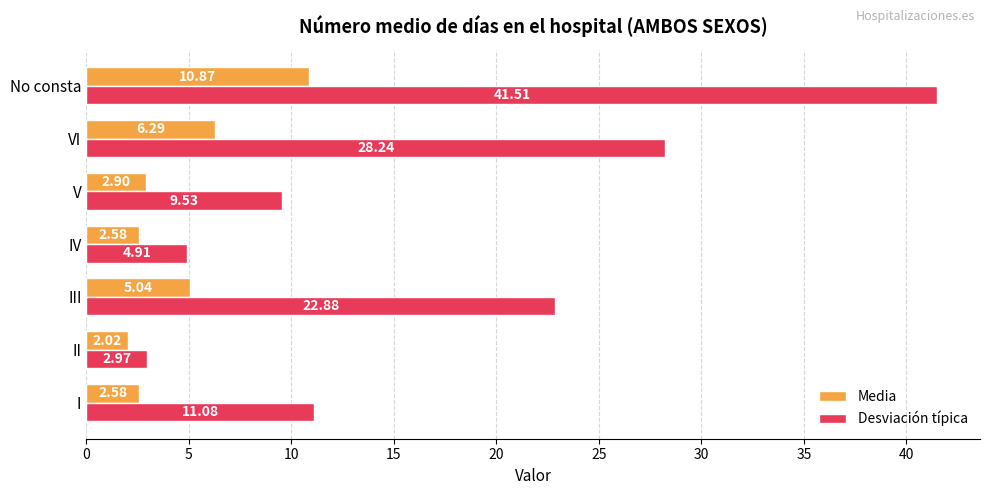

List the series in order of their peak value, highest first.

Desviación típica, Media